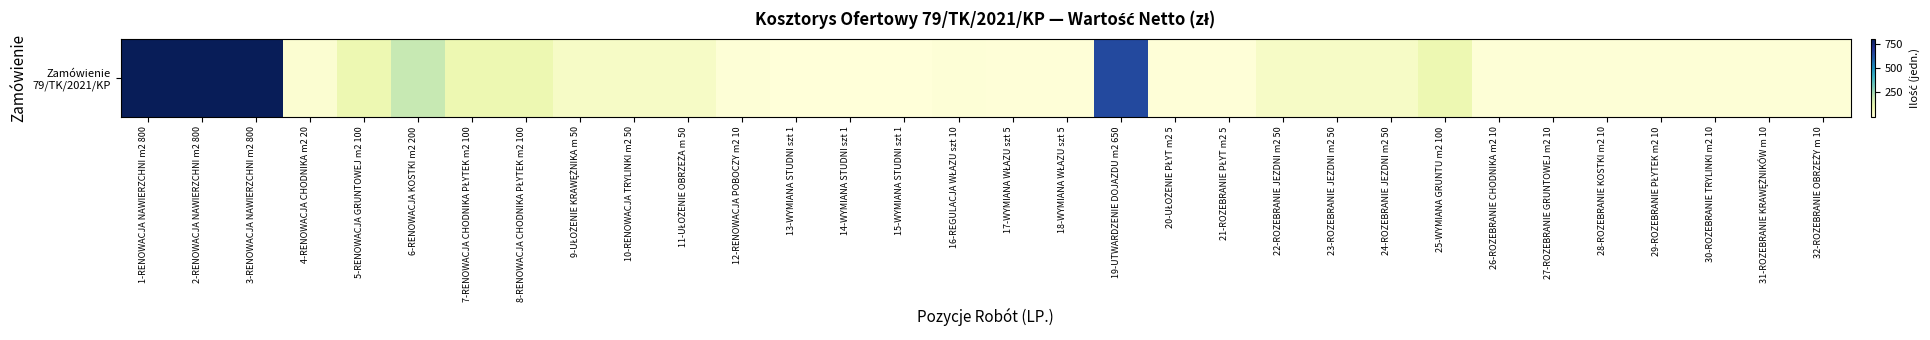

List the labels in order of value, smallest first.

13-WYMIANA STUDNI szt 1, 14-WYMIANA STUDNI szt 1, 15-WYMIANA STUDNI szt 1, 17-WYMIANA WŁAZU szt 5, 18-WYMIANA WŁAZU szt 5, 20-UŁOŻENIE PŁYT m2 5, 21-ROZEBRANIE PŁYT m2 5, 12-RENOWACJA POBOCZY m2 10, 16-REGULACJA WŁAZU szt 10, 26-ROZEBRANIE CHODNIKA m2 10, 27-ROZEBRANIE GRUNTOWEJ m2 10, 28-ROZEBRANIE KOSTKI m2 10, 29-ROZEBRANIE PŁYTEK m2 10, 30-ROZEBRANIE TRYLINKI m2 10, 31-ROZEBRANIE KRAWĘŻNIKÓW m 10, 32-ROZEBRANIE OBRZEŻY m 10, 4-RENOWACJA CHODNIKA m2 20, 9-UŁOŻENIE KRAWĘŻNIKA m 50, 10-RENOWACJA TRYLINKI m2 50, 11-UŁOŻENIE OBRZEŻA m 50, 22-ROZEBRANIE JEZDNI m2 50, 23-ROZEBRANIE JEZDNI m2 50, 24-ROZEBRANIE JEZDNI m2 50, 5-RENOWACJA GRUNTOWEJ m2 100, 7-RENOWACJA CHODNIKA PŁYTEK m2 100, 8-RENOWACJA CHODNIKA PŁYTEK m2 100, 25-WYMIANA GRUNTU m2 100, 6-RENOWACJA KOSTKI m2 200, 19-UTWARDZENIE DOJAZDU m2 650, 1-RENOWACJA NAWIERZCHNI m2 800, 2-RENOWACJA NAWIERZCHNI m2 800, 3-RENOWACJA NAWIERZCHNI m2 800